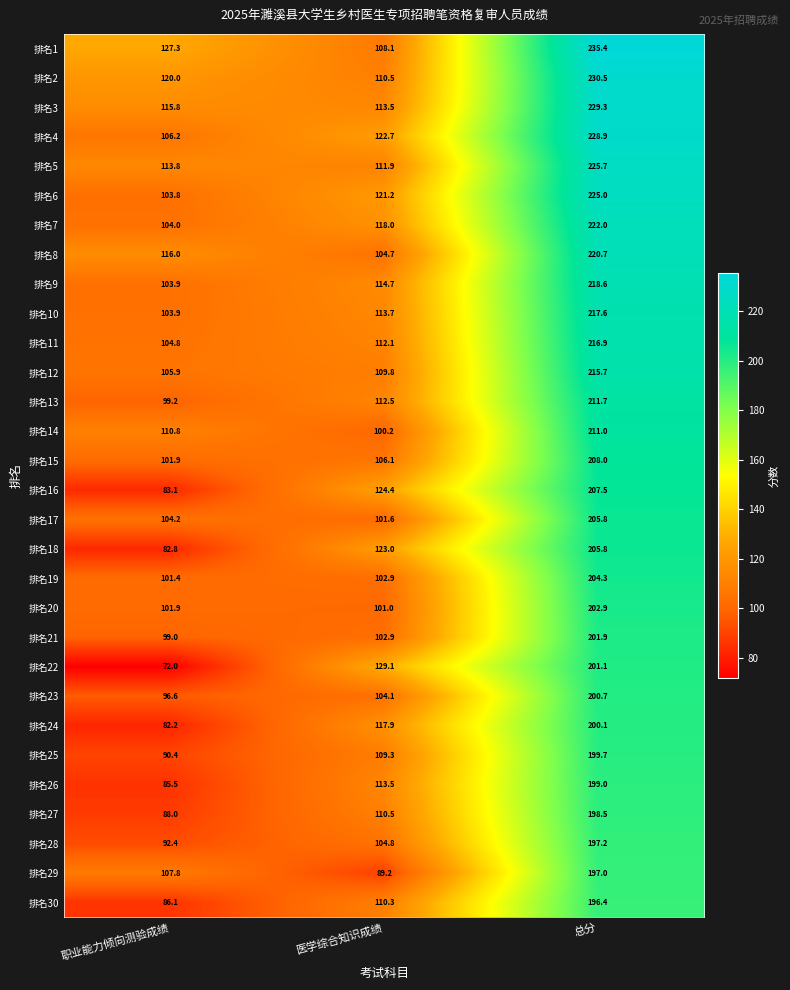

Which category has the highest value in the 排名13 series?

总分